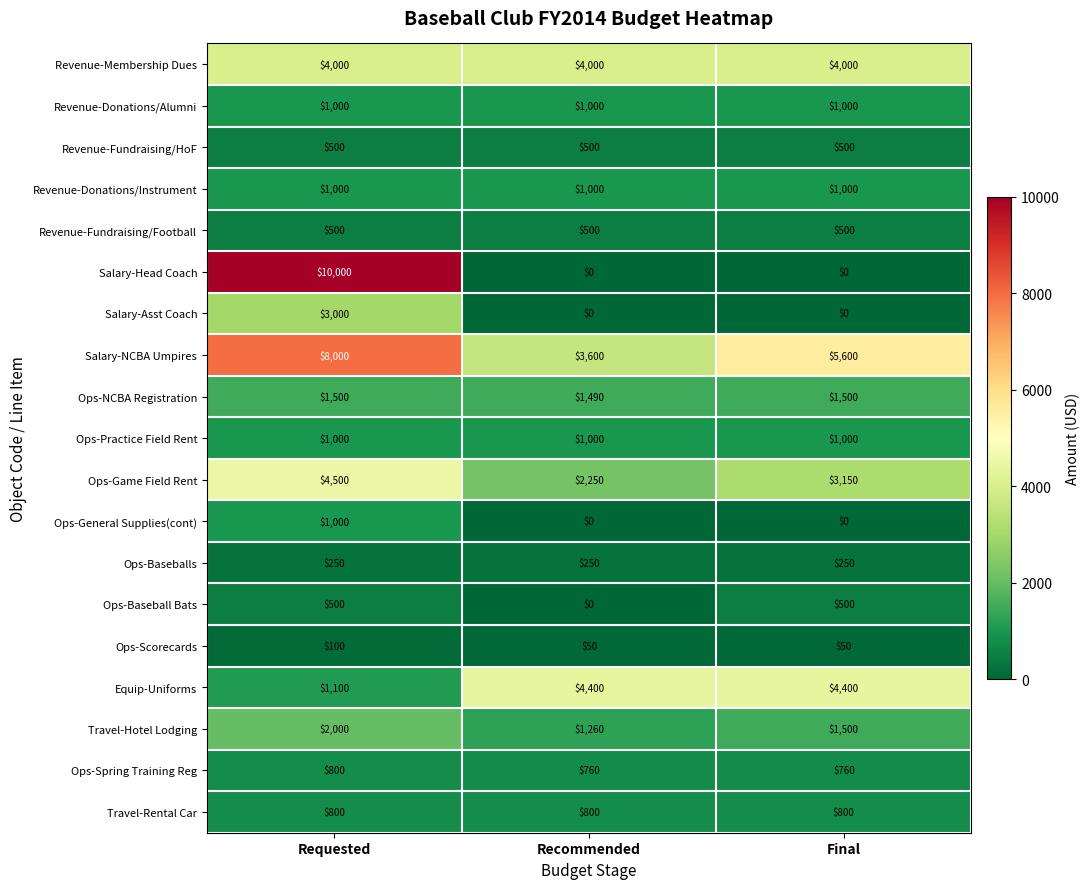

The value of Ops-General Supplies(cont) at Final is 0. True or false?

True